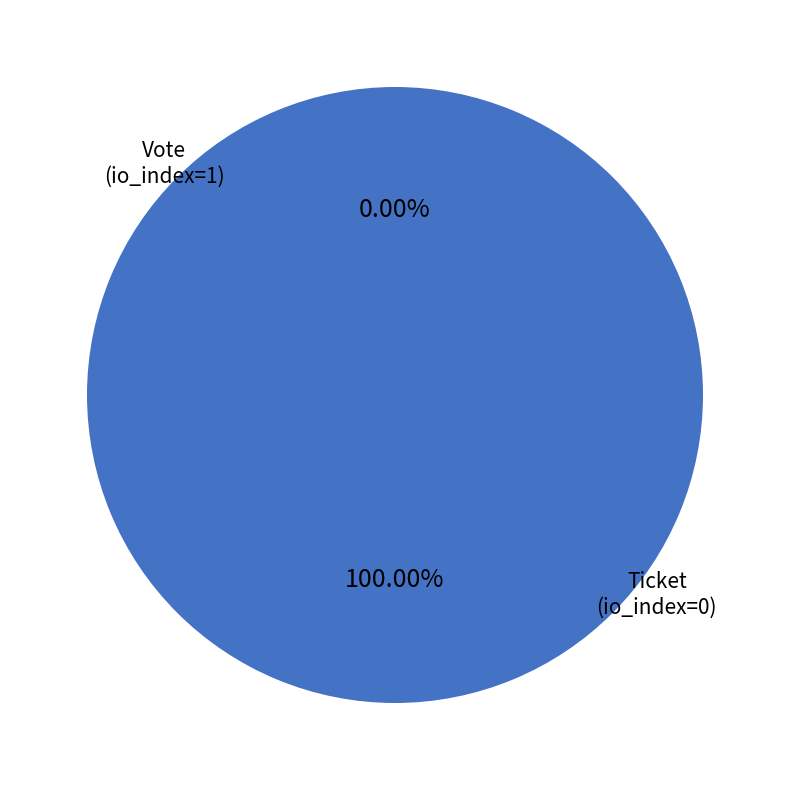

To the nearest percent, what is the combined percentage of Ticket (io_index=0) and Vote (io_index=1)?

100%